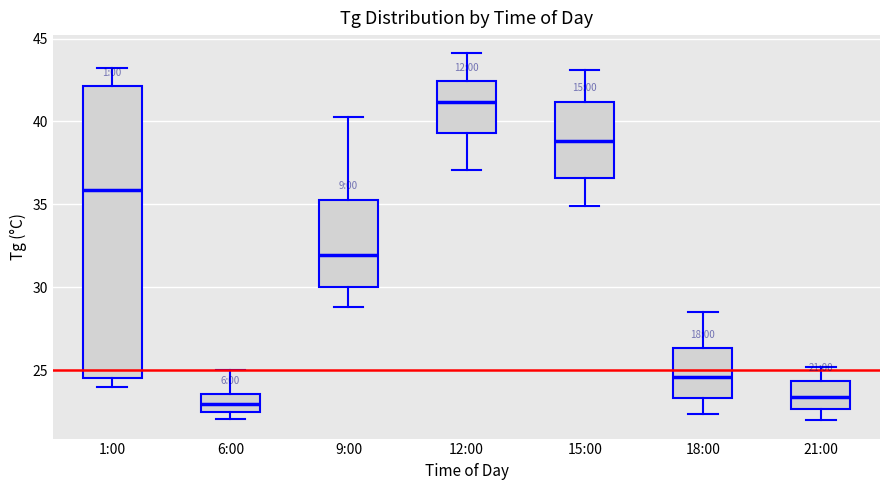

Which box is the tallest, from its lower edge to its upper edge?

1:00